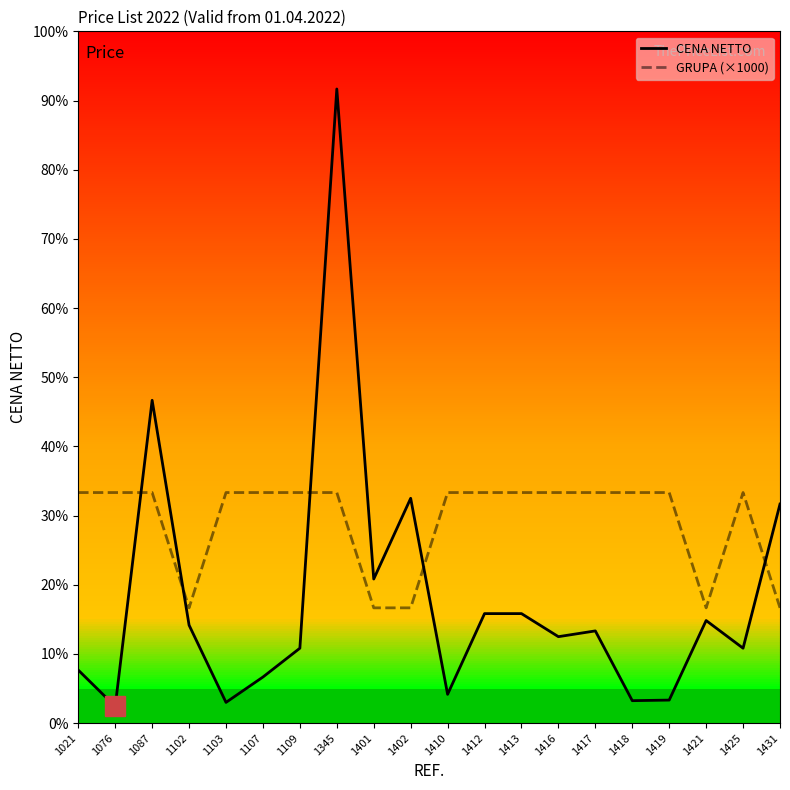

The value of CENA NETTO at 1401 is 1250. True or false?

True